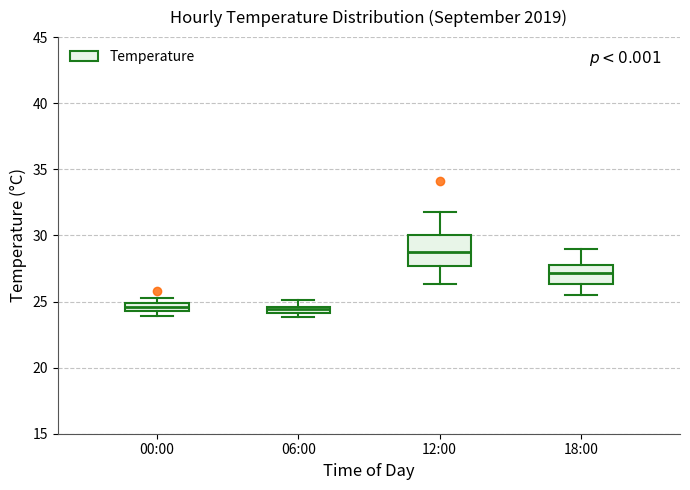

Which box is the tallest, from its lower edge to its upper edge?

12:00